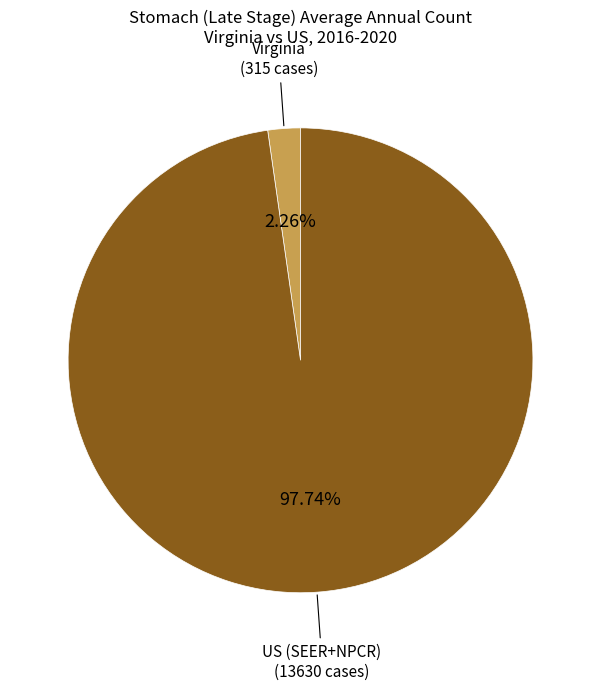

Does any single category account for the majority?

Yes